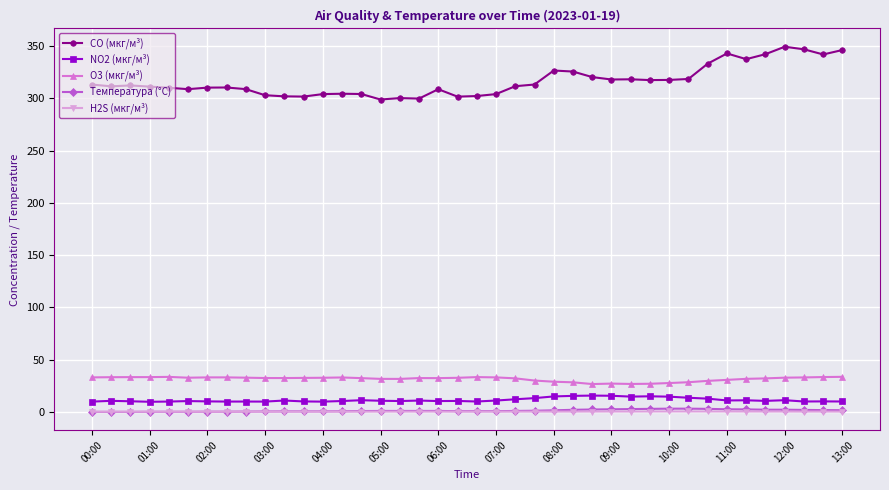

True or false: CO (мкг/м³) and NO2 (мкг/м³) cross at least once.

False